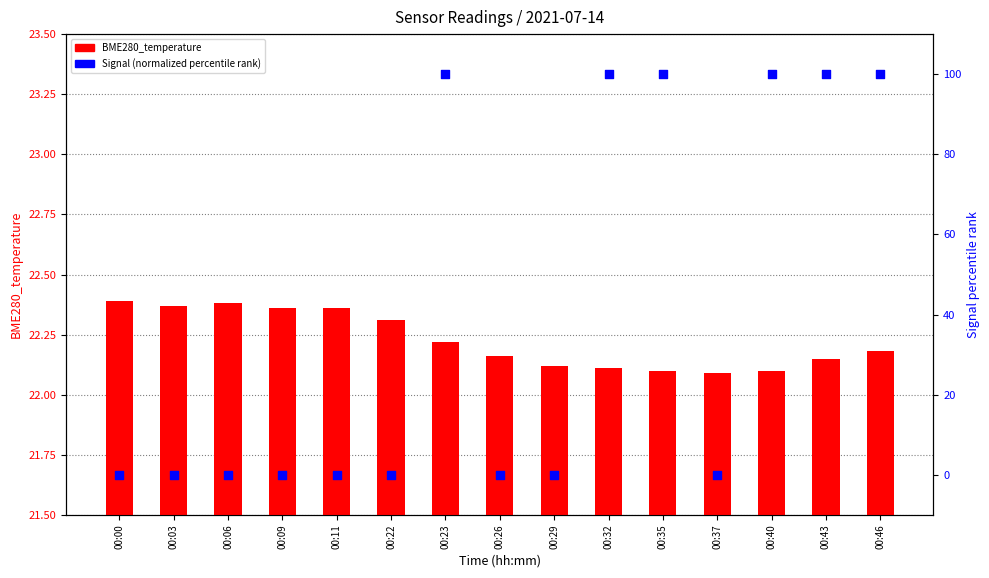

What is the total value across all series at 00:03?

22.4